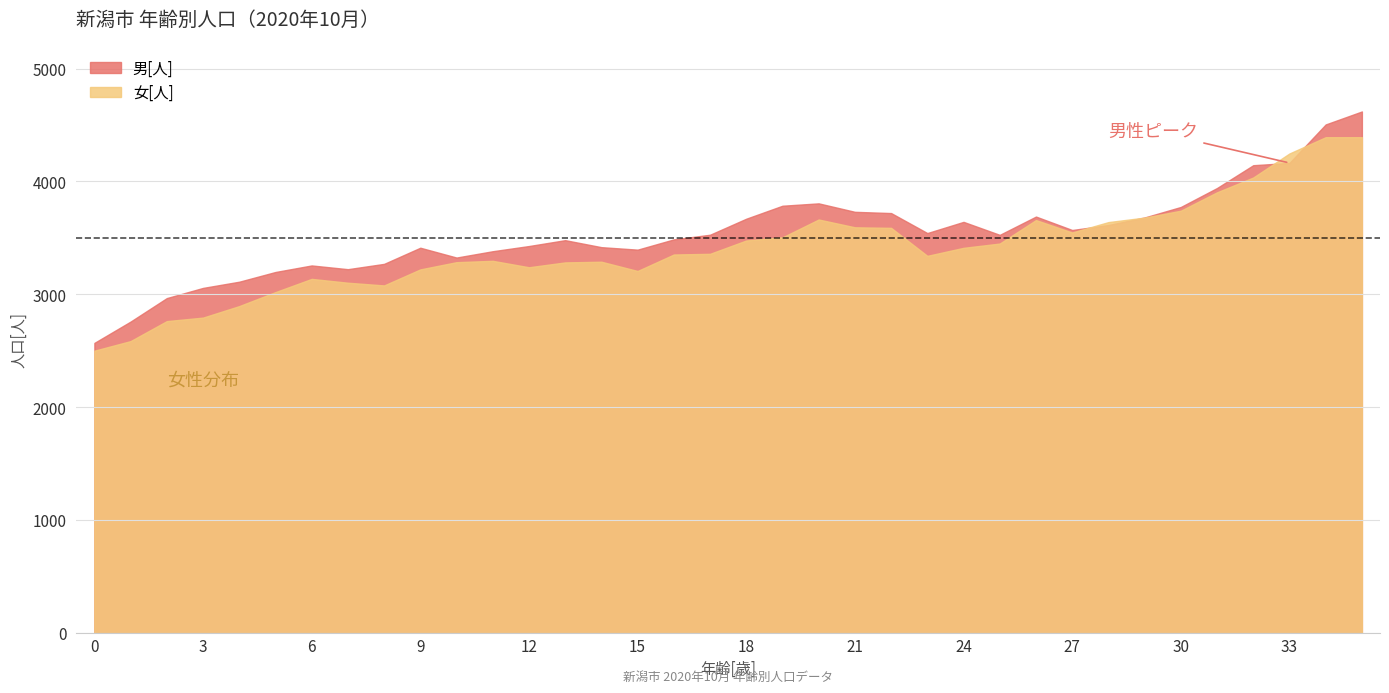

What is the minimum value shown in the chart?

2501